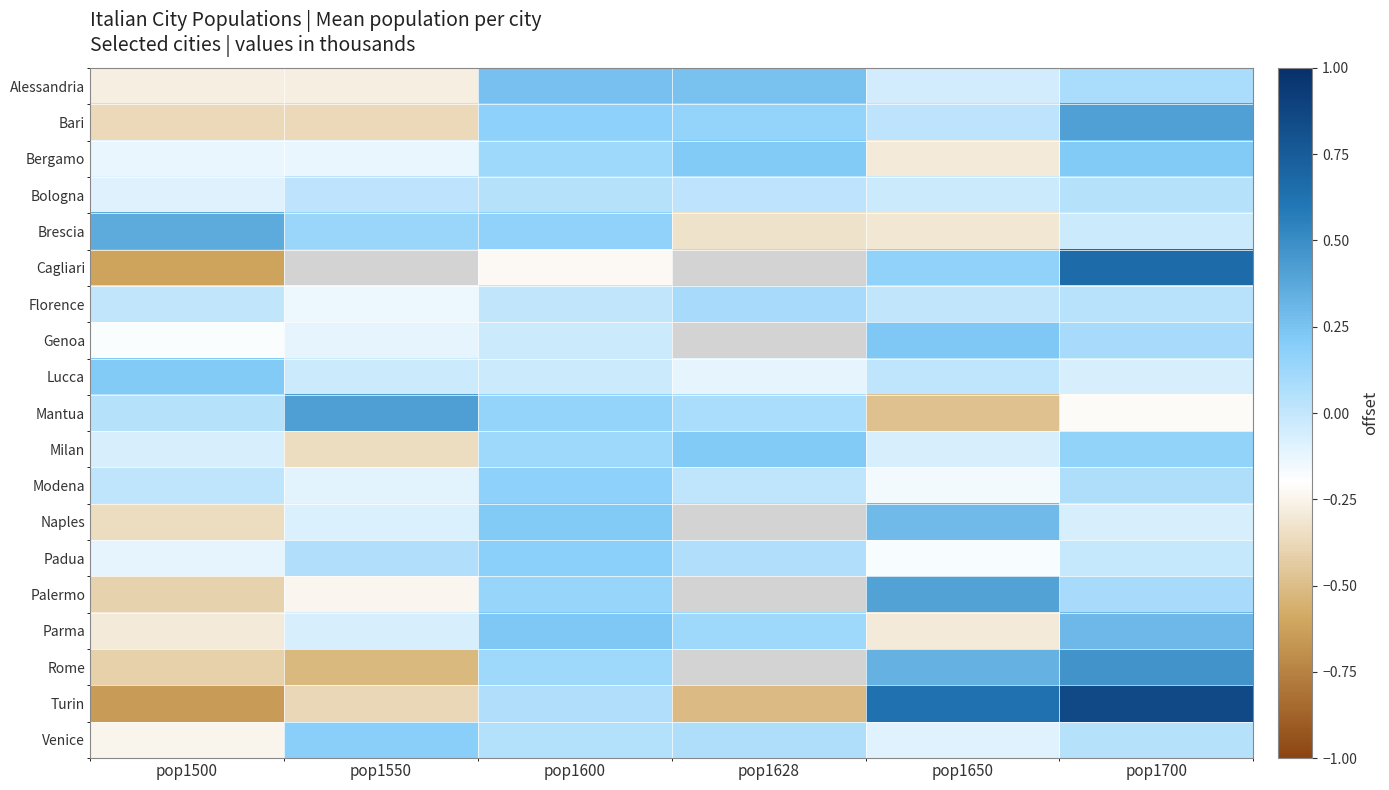

What is the difference between the maximum and second lowest values in the Padua series?

0.3